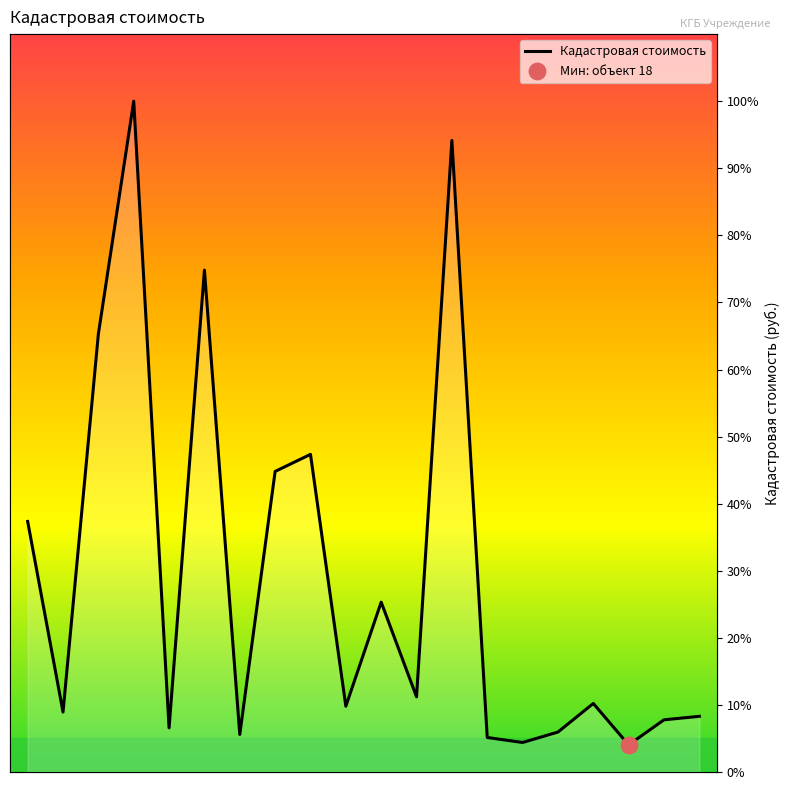

What is the change in value from 1 to 17?

-27.1